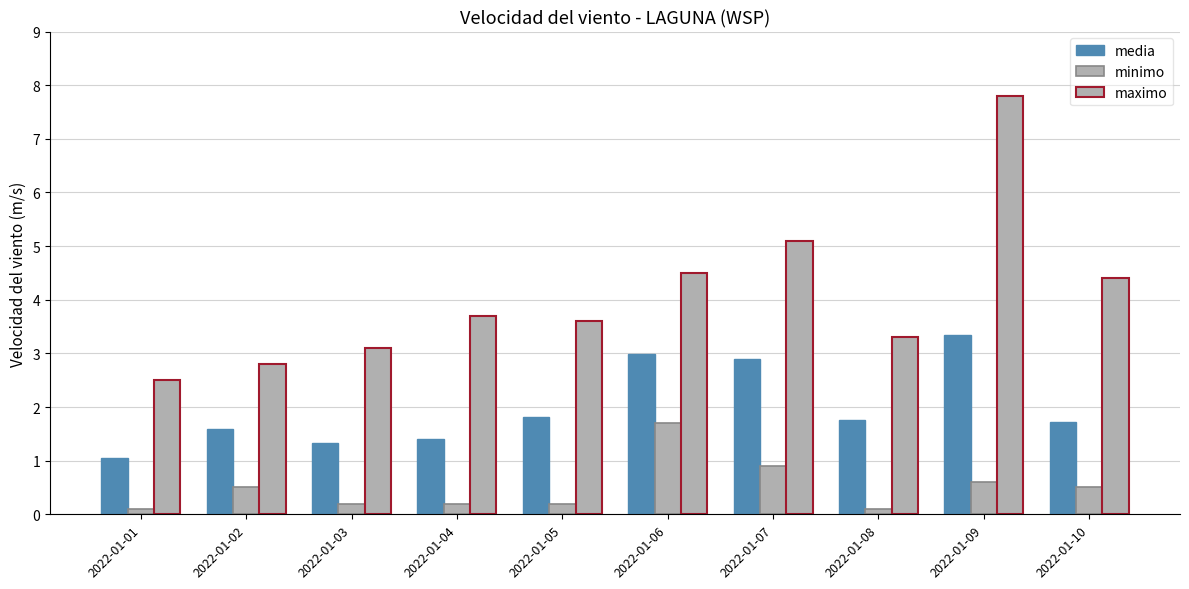

What value does the minimo series have at 2022-01-07?

0.9